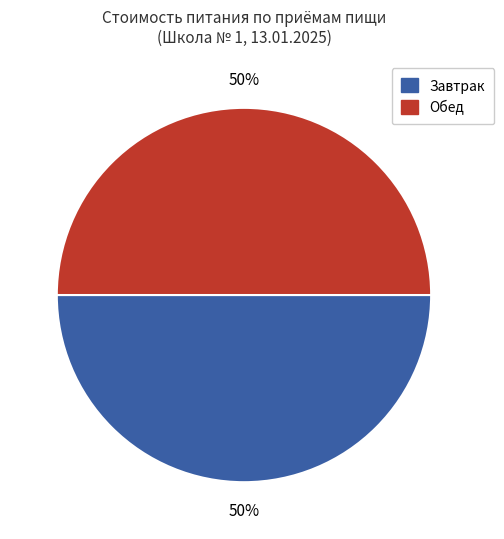

To the nearest percent, what is the difference between the largest and smallest slice percentages?

0%